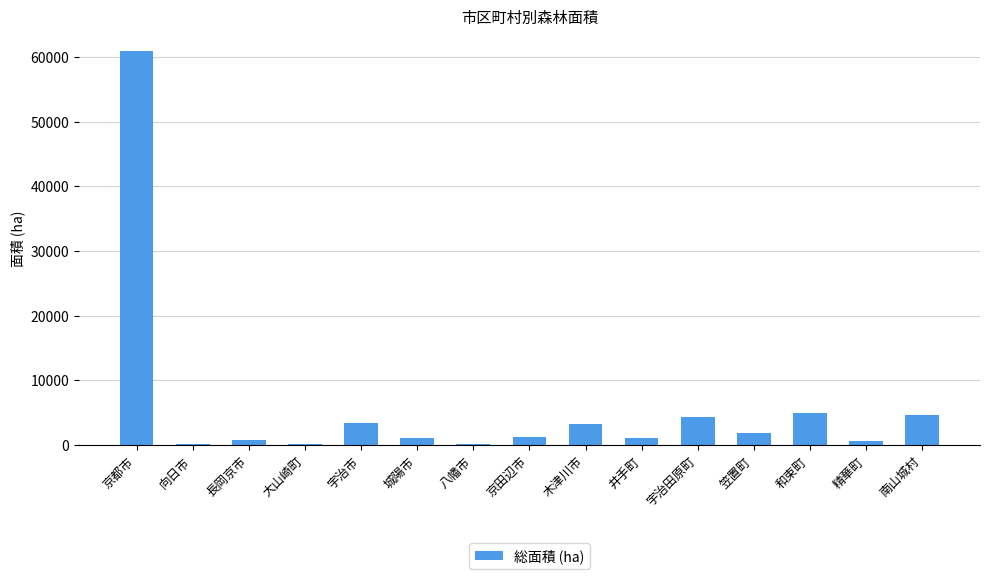

True or false: the data shows 6625.2 at 宇治田原町.

False